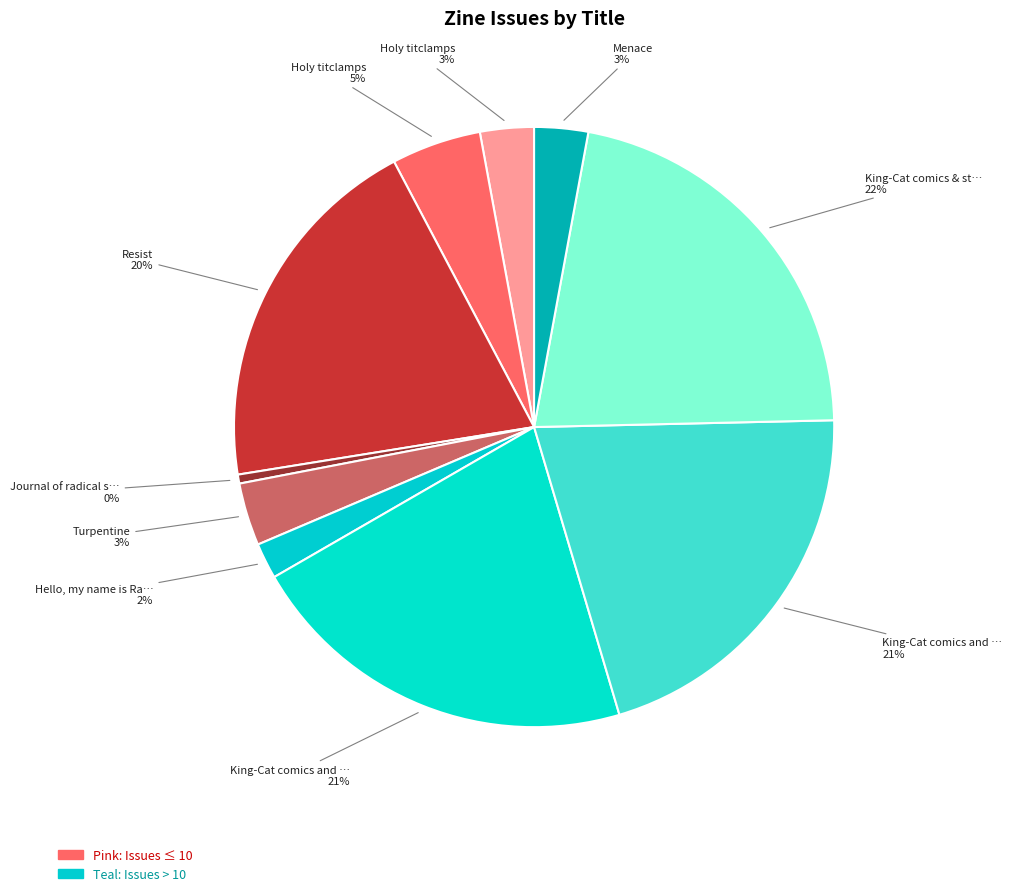

What is the largest slice in the pie chart?

King-Cat comics & stories